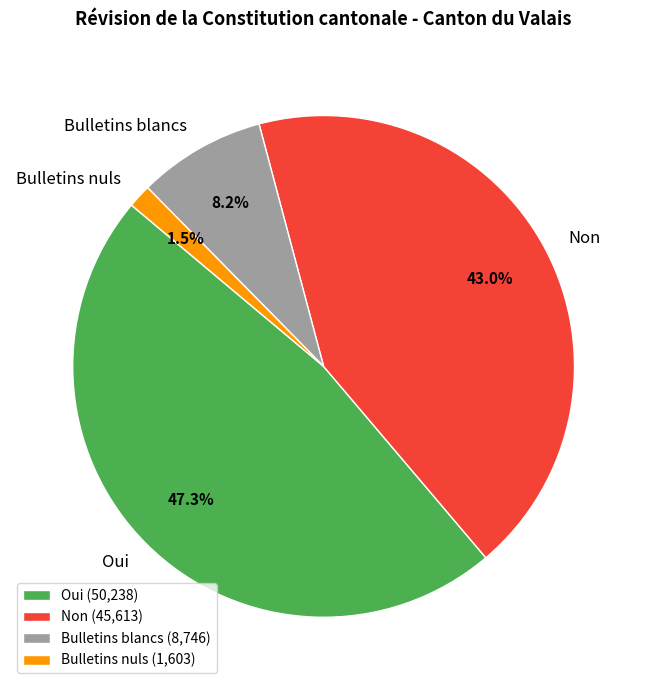

Is there any slice that represents more than half of the pie?

No